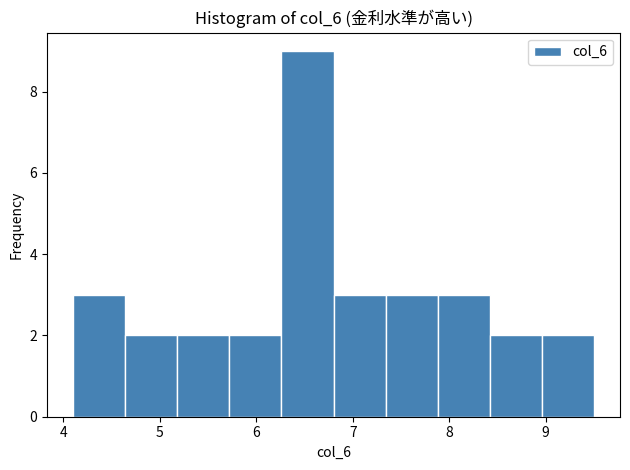

Reading left to right, list every bar in this chart as the range it spans on the x-axis followed by its height. Neither the bar edges nor the heights are printed on the chart, so give them approximately, as read against the axes.

4.10 to 4.64: 3
4.64 to 5.18: 2
5.18 to 5.72: 2
5.72 to 6.26: 2
6.26 to 6.80: 9
6.80 to 7.34: 3
7.34 to 7.88: 3
7.88 to 8.42: 3
8.42 to 8.96: 2
8.96 to 9.50: 2